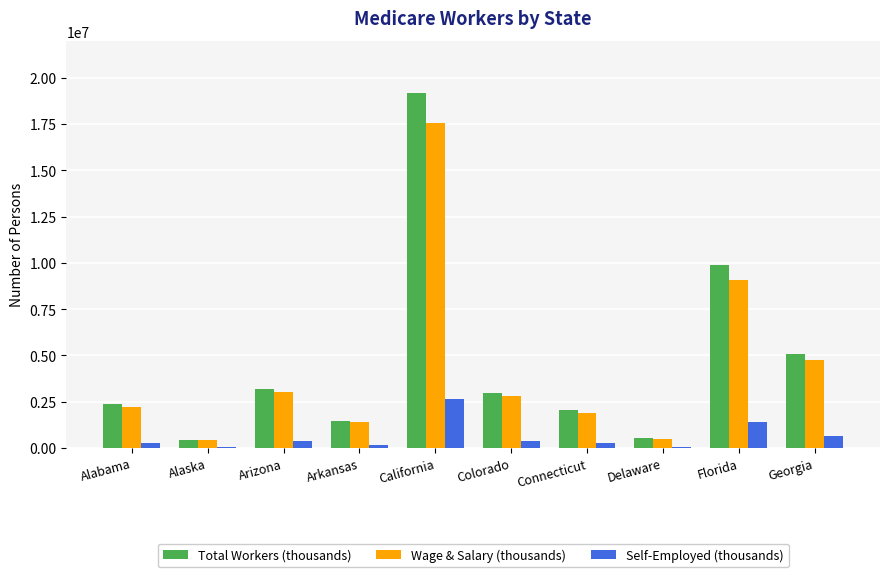

Are the bars horizontal?

No